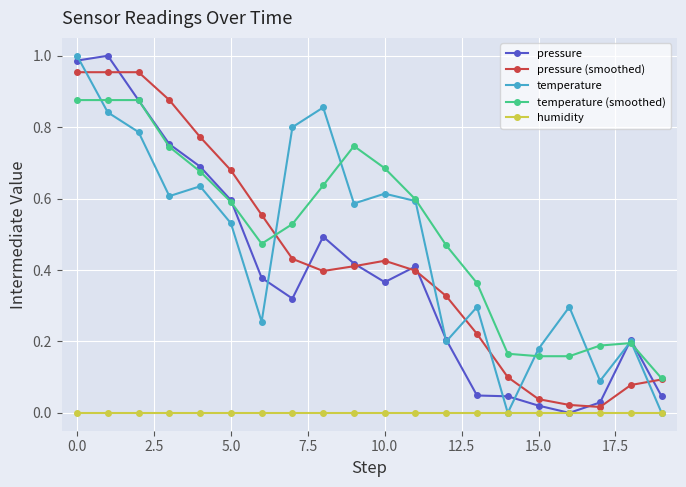

True or false: temperature (smoothed) has more than 1 points higher than both neighbors.

True